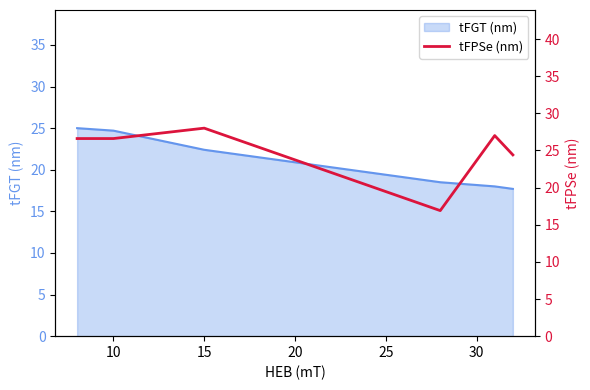

True or false: tFGT (nm) has a value of 43.4 at 10.

False